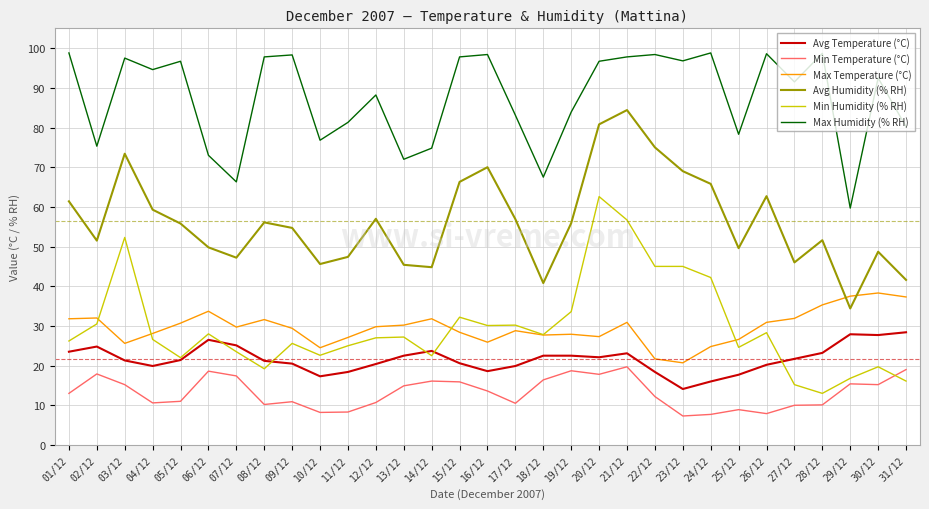

What is the total value across all series at 18/12?

202.7